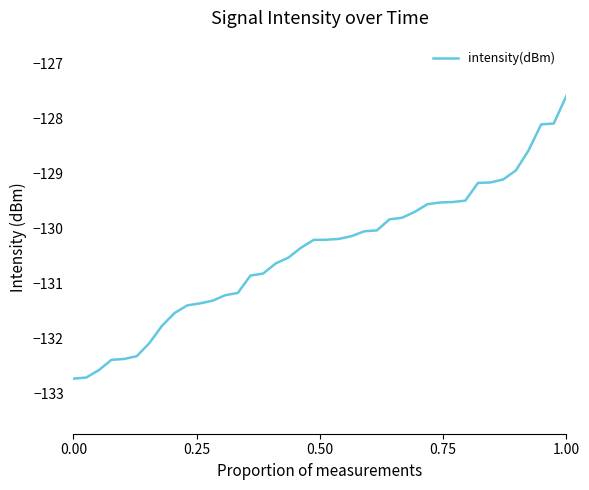

Reading left to right, extract all data points from this chart.

-132.7	-132.7	-132.6	-132.4	-132.4	-132.3	-132.1	-131.8	-131.5	-131.4	-131.4	-131.3	-131.2	-131.2	-130.9	-130.8	-130.6	-130.5	-130.3	-130.2	-130.2	-130.2	-130.1	-130.0	-130.0	-129.8	-129.8	-129.7	-129.6	-129.5	-129.5	-129.5	-129.2	-129.2	-129.1	-128.9	-128.6	-128.1	-128.1	-127.6